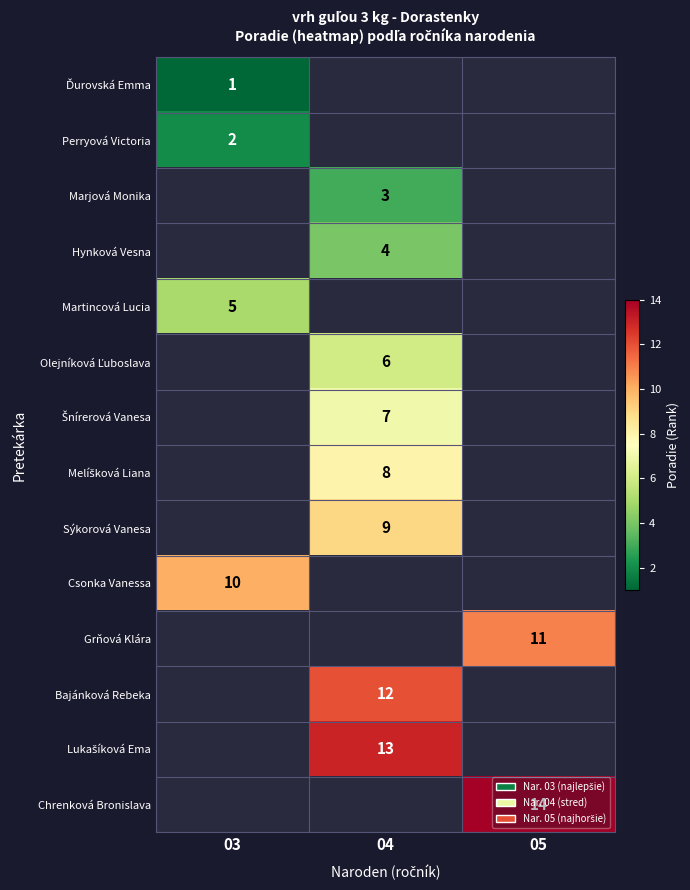

How many categories are shown in the chart?

3